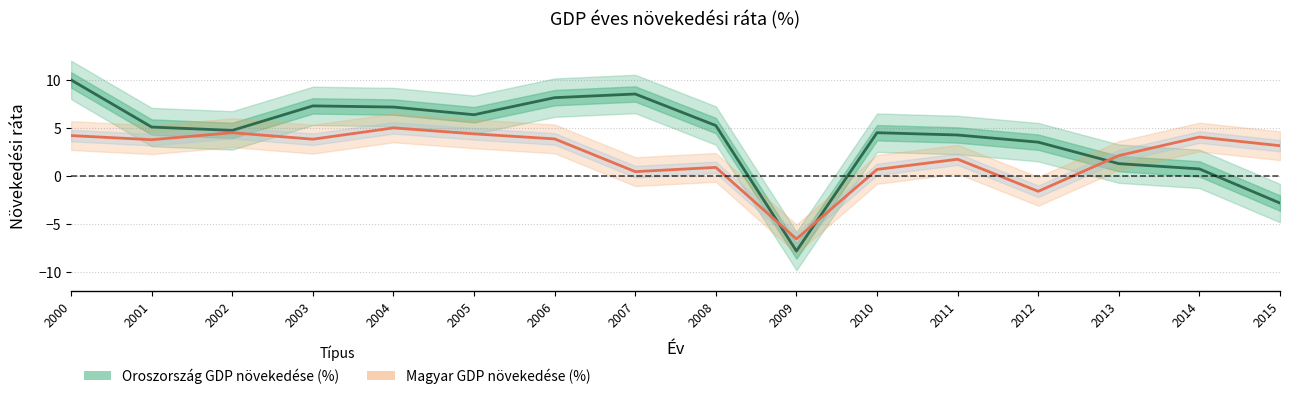

The Magyar GDP növekedése (%) series shows 3.8 at 2003. True or false?

True